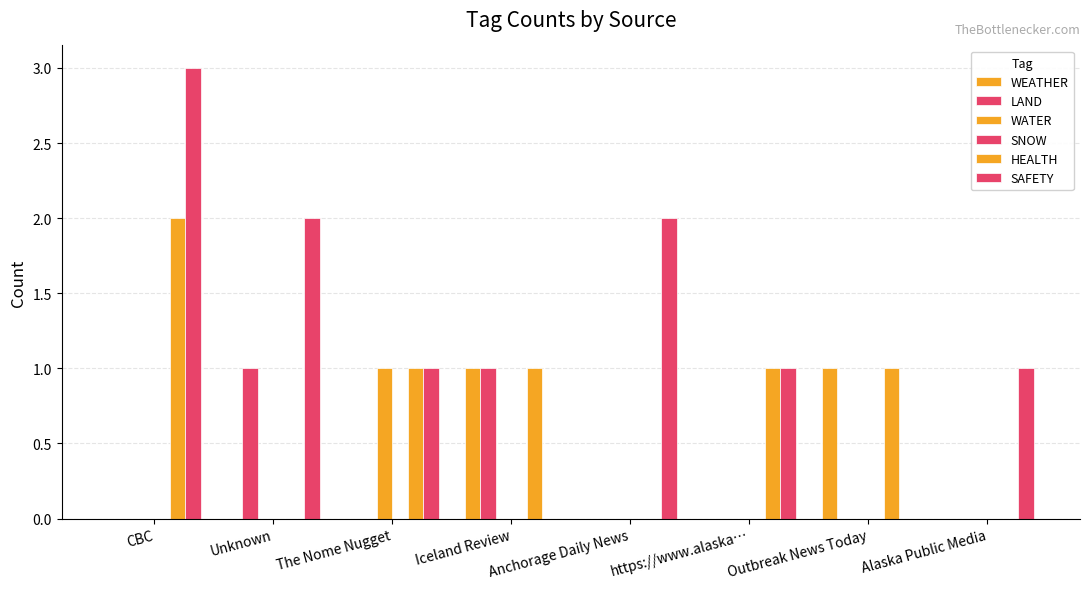

Rank the series at Outbreak News Today from lowest to highest value.

LAND, WATER, SNOW, SAFETY, WEATHER, HEALTH